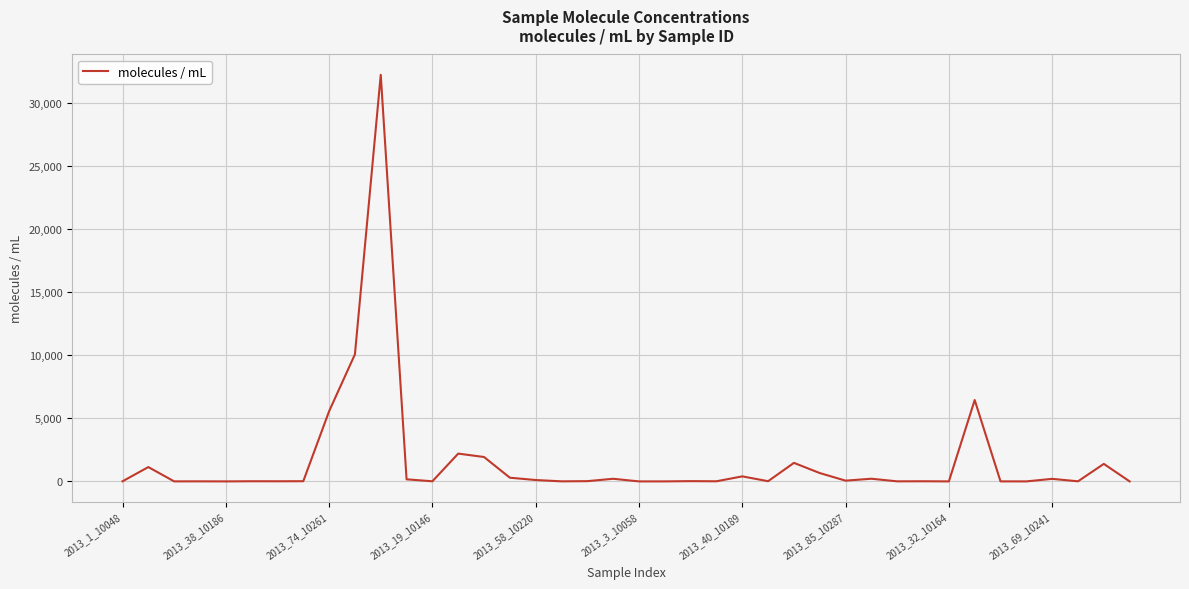

What is the greatest value displayed?

32231.9